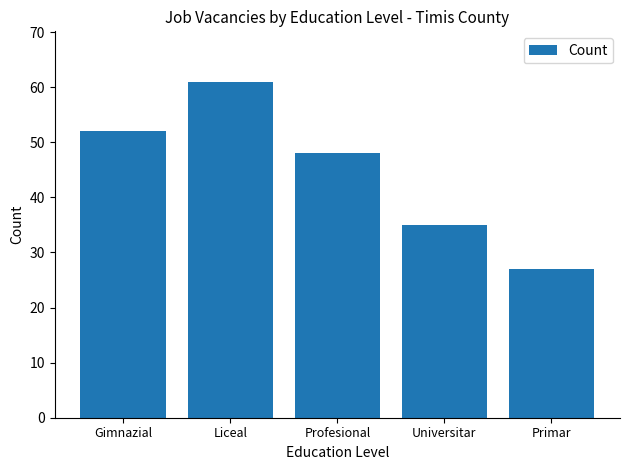

What is the sum of the values at Liceal and Primar?

88